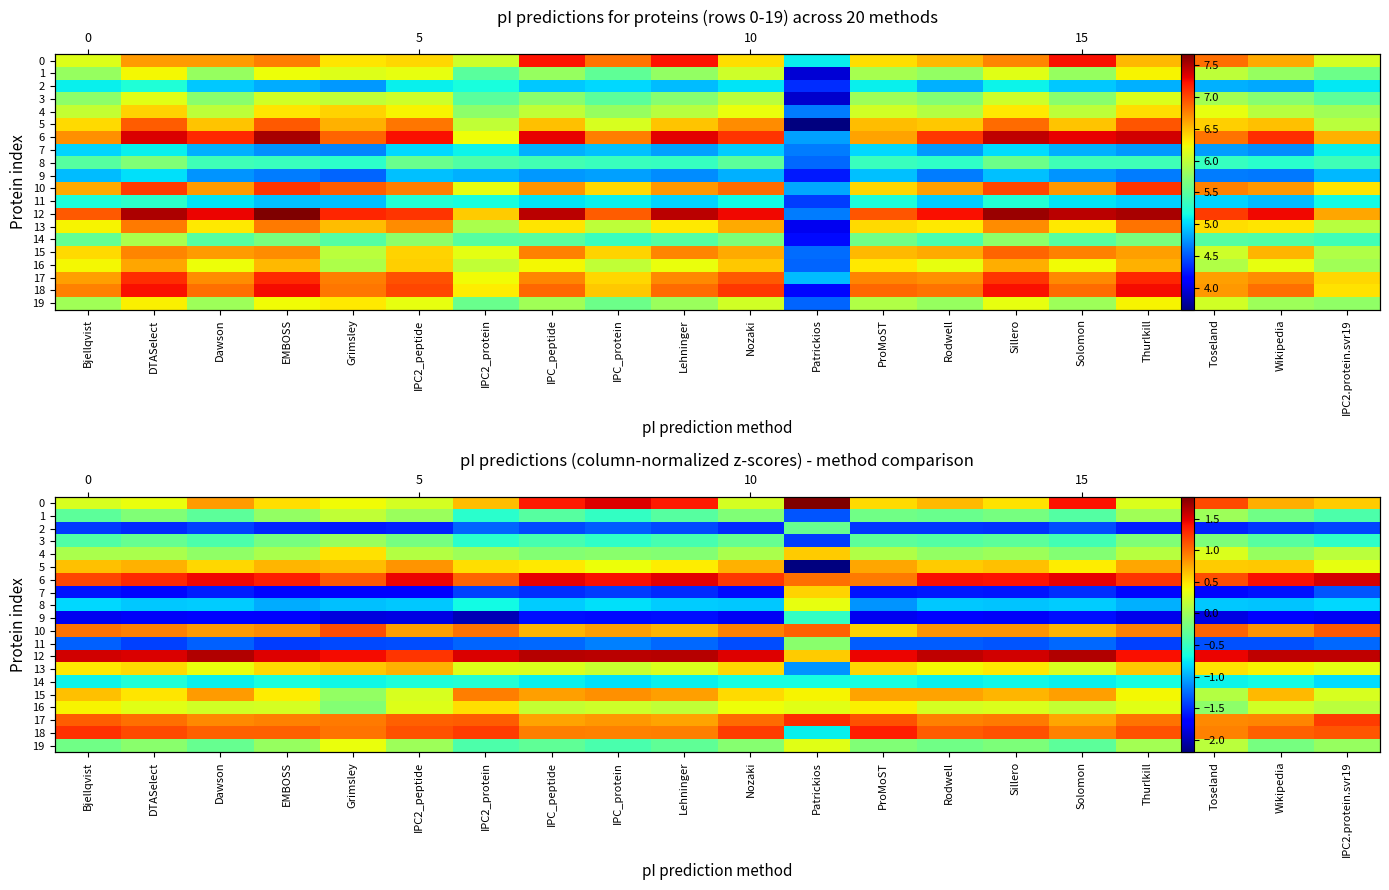

Which series has the largest range (max minus min)?

5